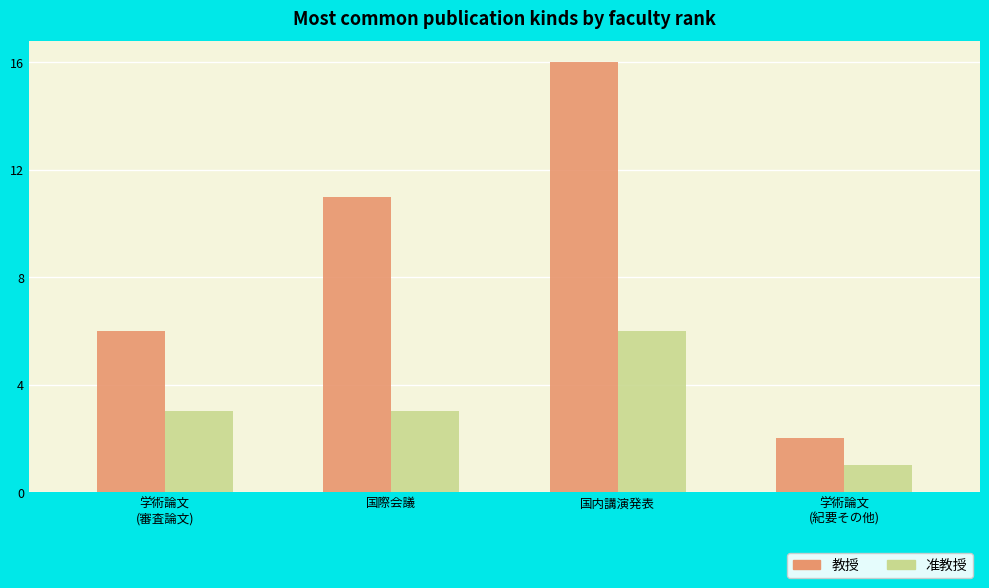

Which series has the widest spread of values?

教授